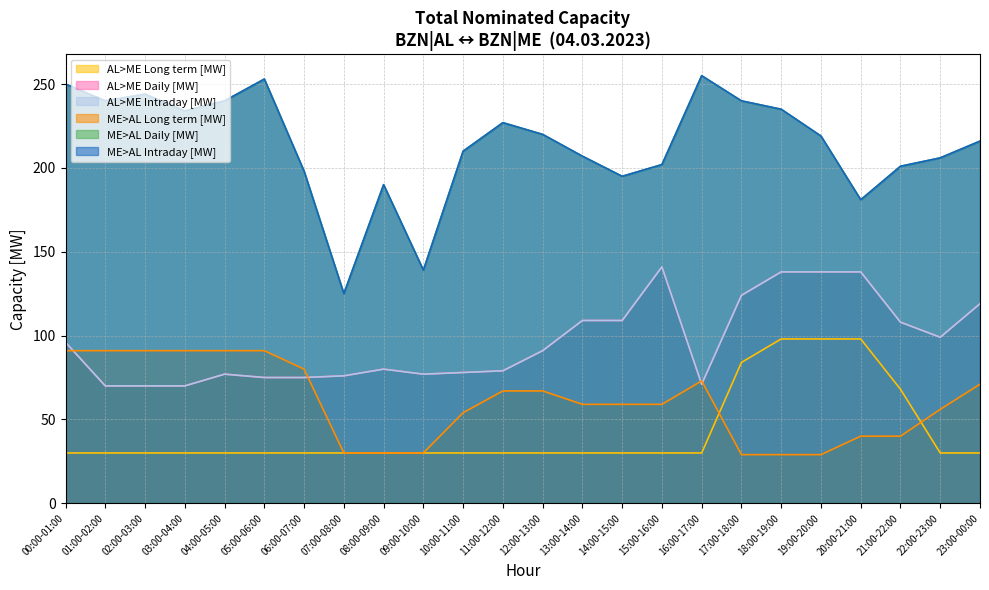

Does the chart have visible grid lines?

Yes